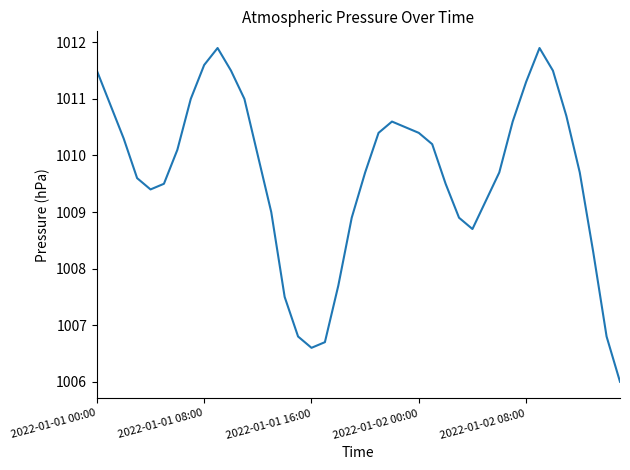

Reading left to right, list all the values displayed in this chart.

1011.5	1010.9	1010.3	1009.6	1009.4	1009.5	1010.1	1011.0	1011.6	1011.9	1011.5	1011.0	1010.0	1009.0	1007.5	1006.8	1006.6	1006.7	1007.7	1008.9	1009.7	1010.4	1010.6	1010.5	1010.4	1010.2	1009.5	1008.9	1008.7	1009.2	1009.7	1010.6	1011.3	1011.9	1011.5	1010.7	1009.7	1008.3	1006.8	1006.0